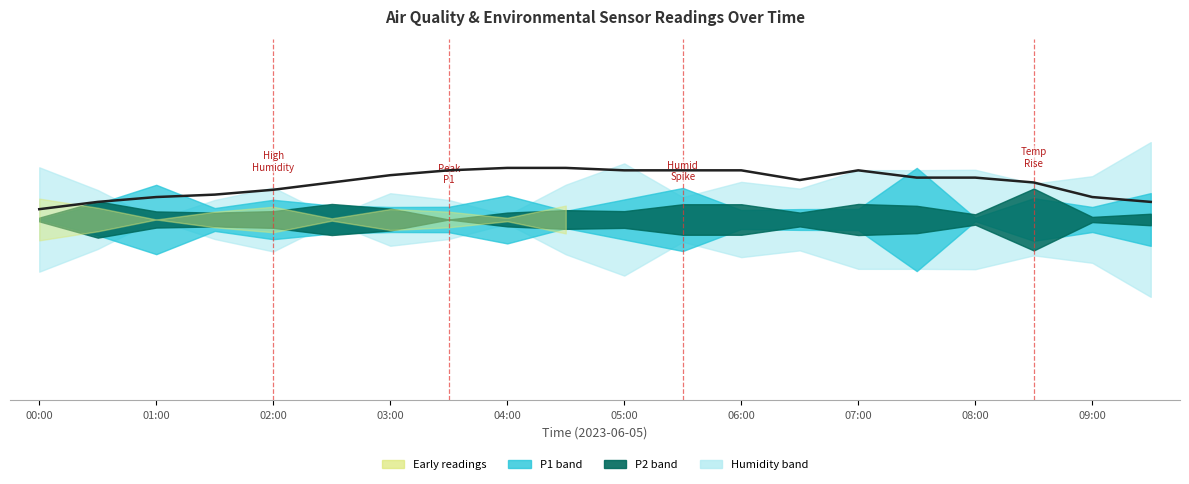

What is the average value?

0.1